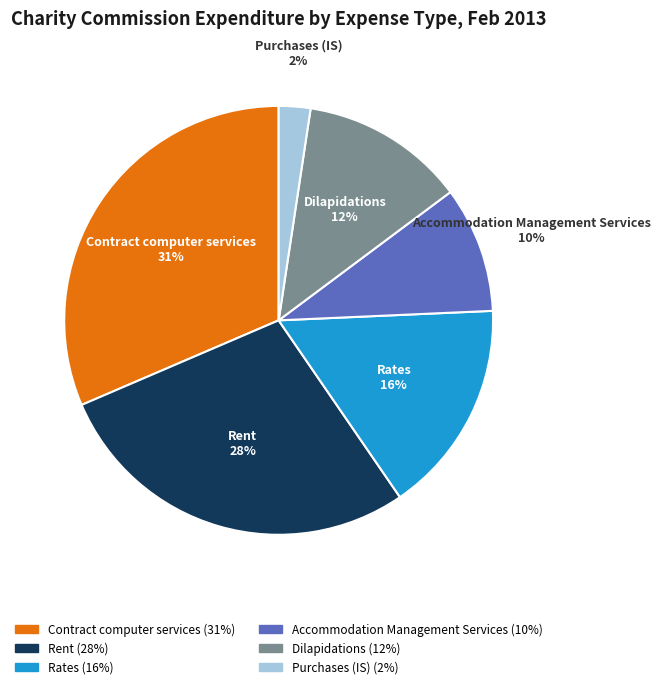

Which category has the biggest portion of the pie?

Contract computer services